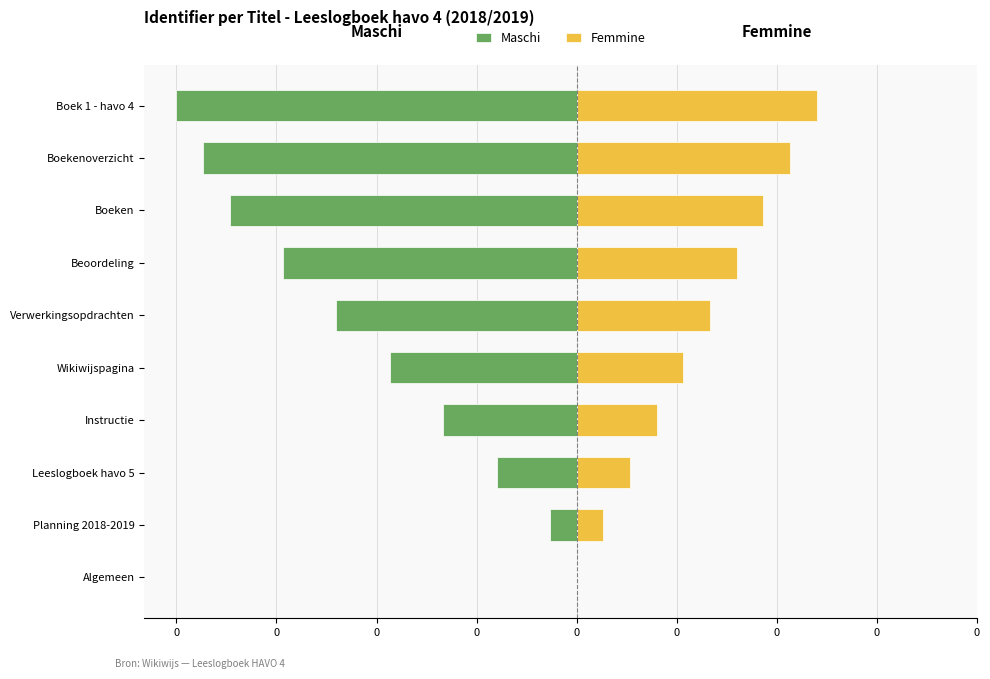

Rank the series at 0 from lowest to highest value.

Maschi, Femmine